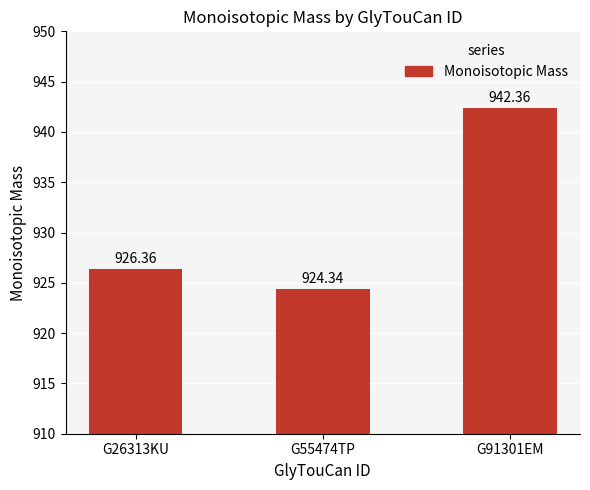

What is the approximate value at G91301EM?

942.4